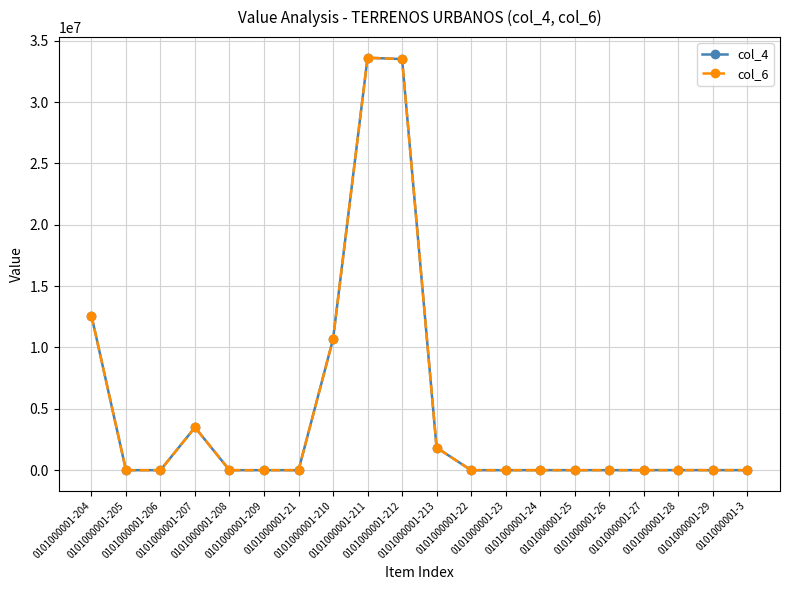

Which series changed the most between 0101000001-22 and 0101000001-27?

col_4